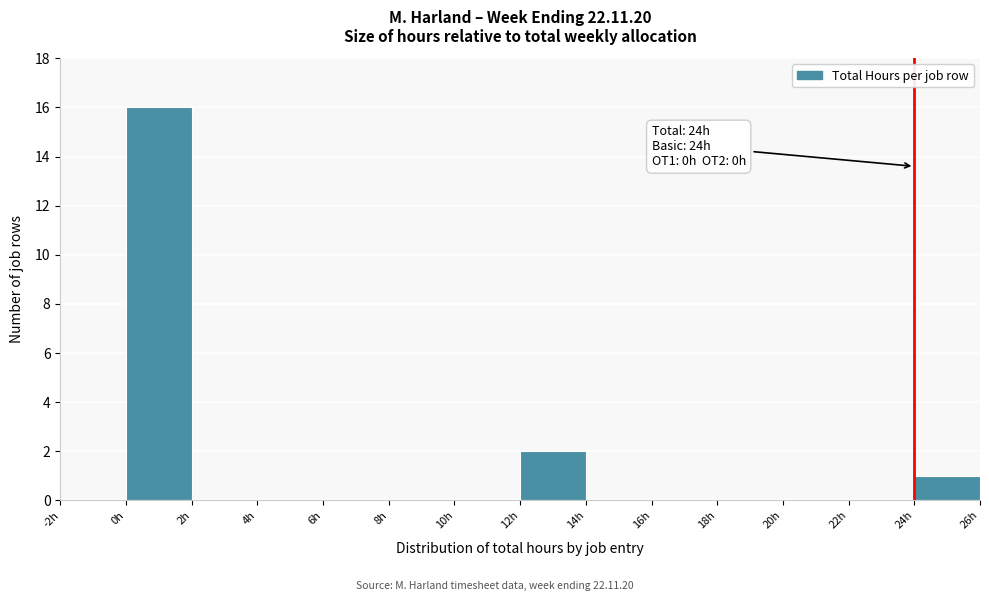

Over which range of the x-axis is the bar tallest?

0 to 2